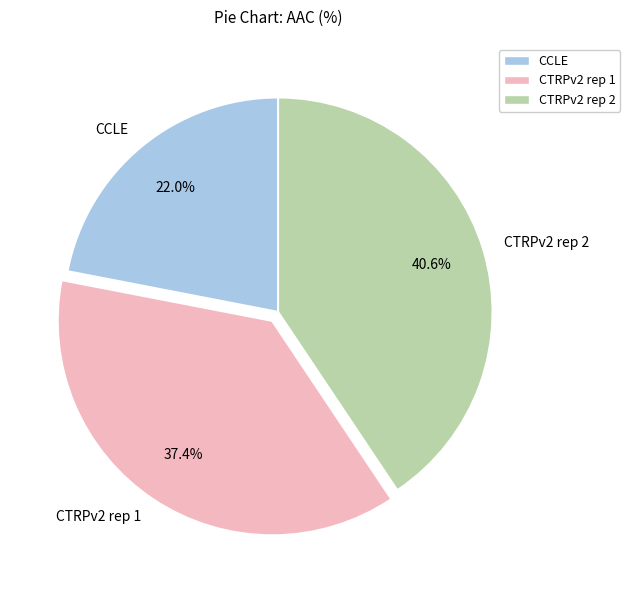

Between CCLE and CTRPv2 rep 1, which is larger?

CTRPv2 rep 1